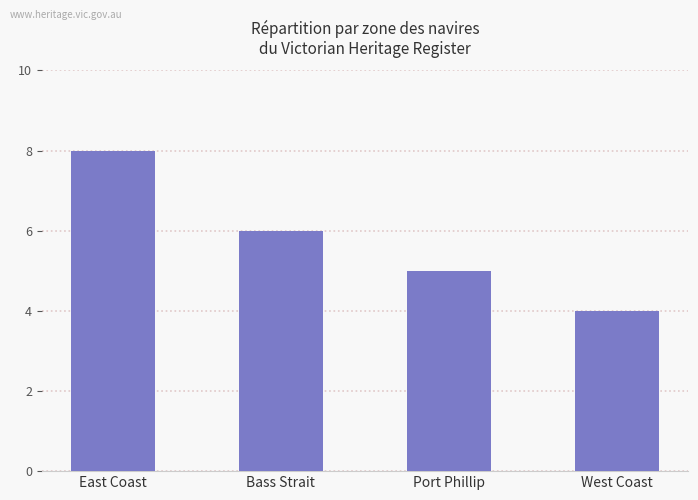

Are the bars horizontal?

No